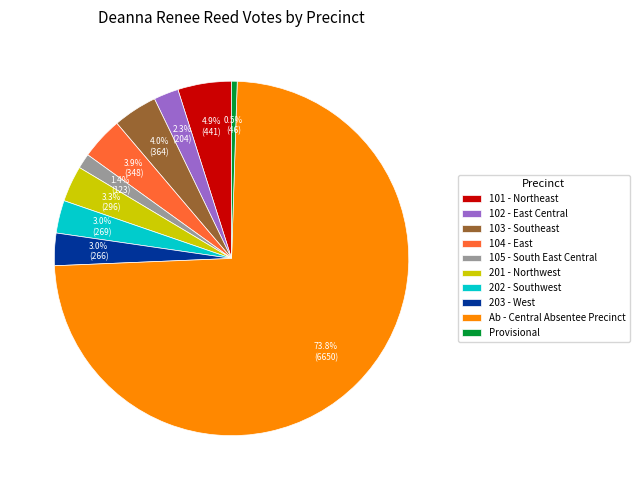

Is there any slice that represents more than half of the pie?

Yes